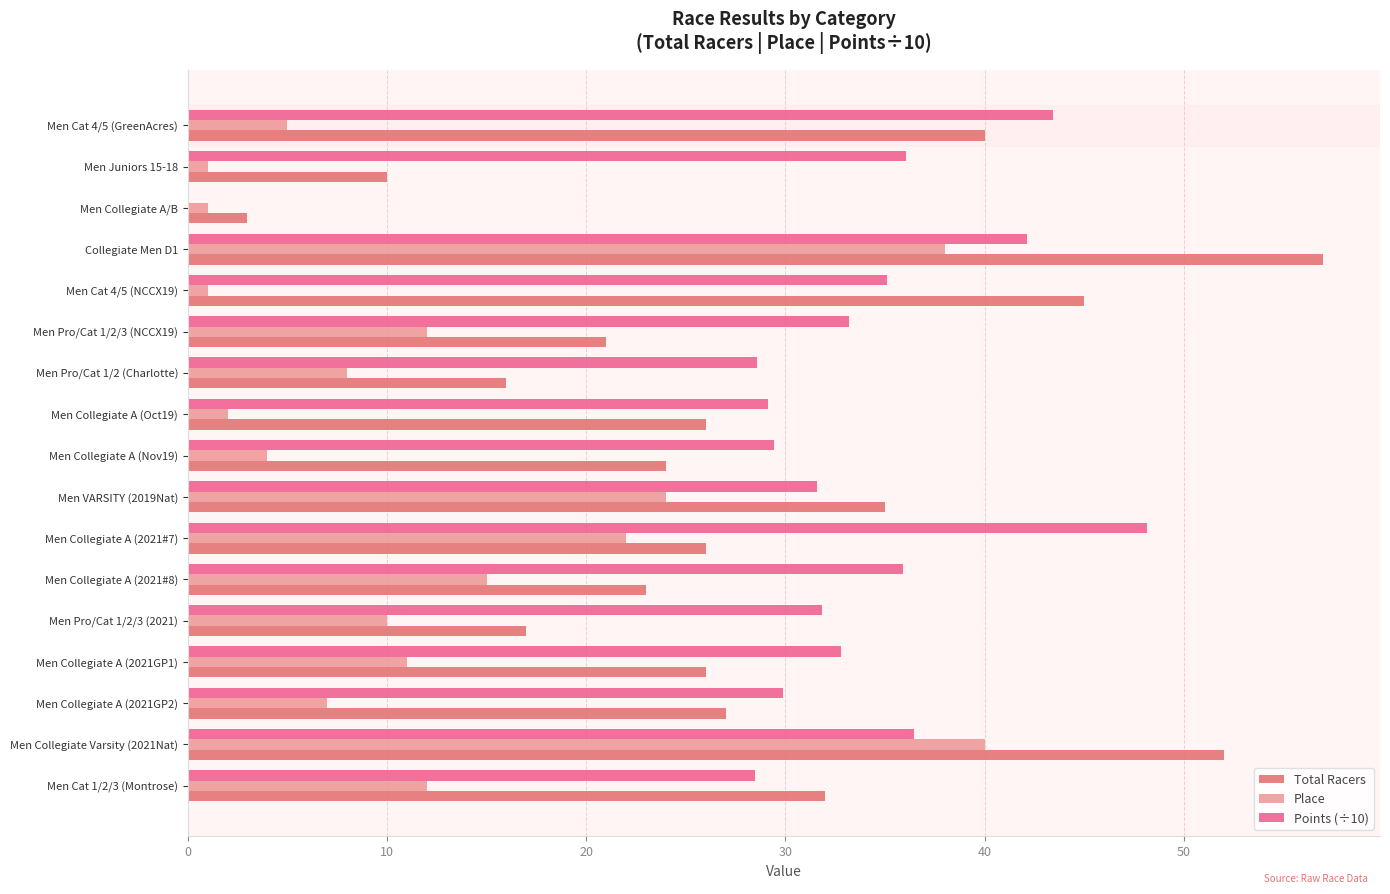

What are all the series names shown in the legend?

Total Racers, Place, Points (÷10)